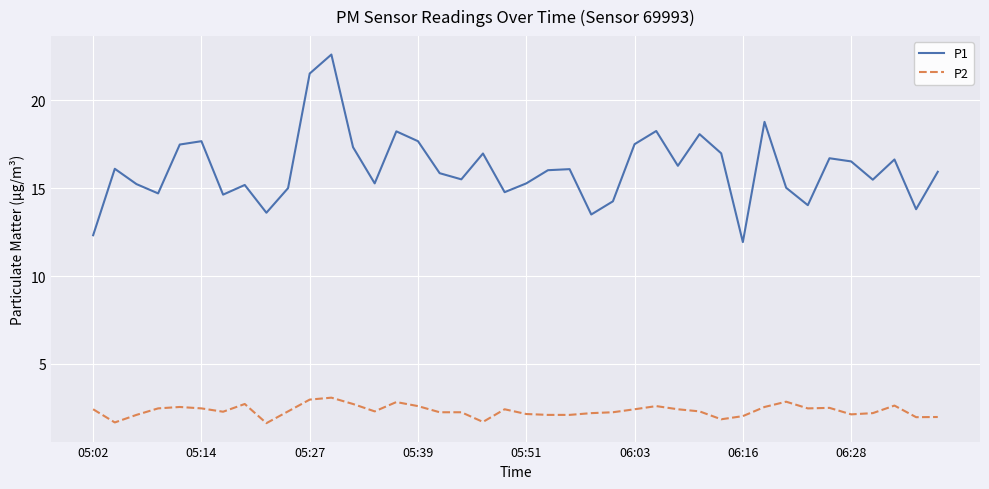

What are all the series names shown in the legend?

P1, P2